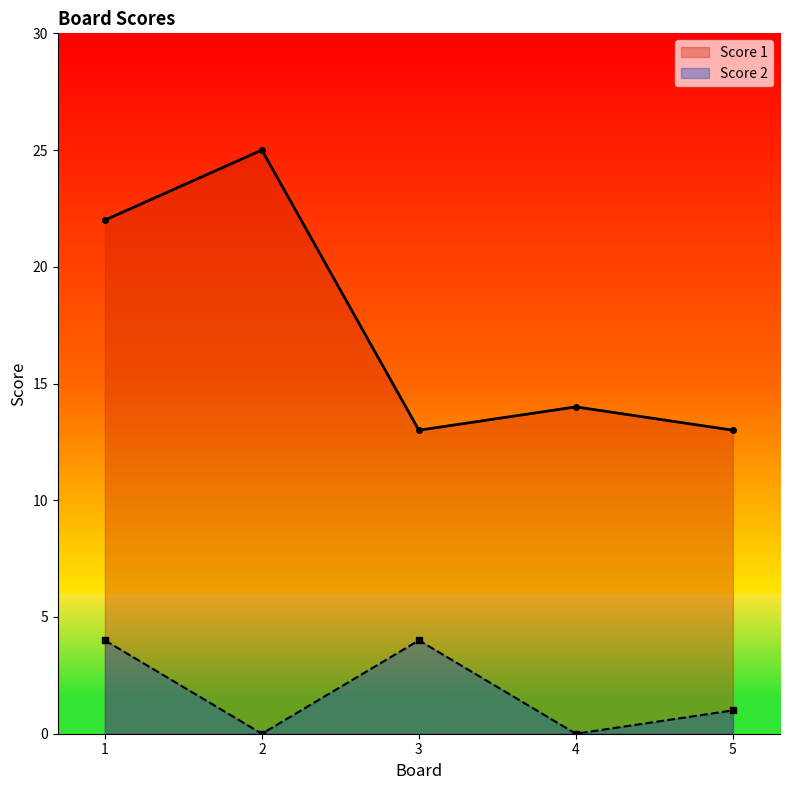

At which label does Score 2 first exceed 1?

1